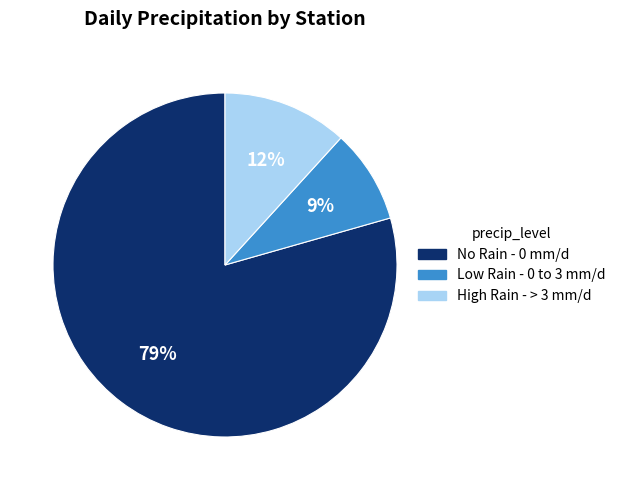

Is the sum of No Rain - 0 mm/d and Low Rain - 0 to 3 mm/d greater than half?

Yes